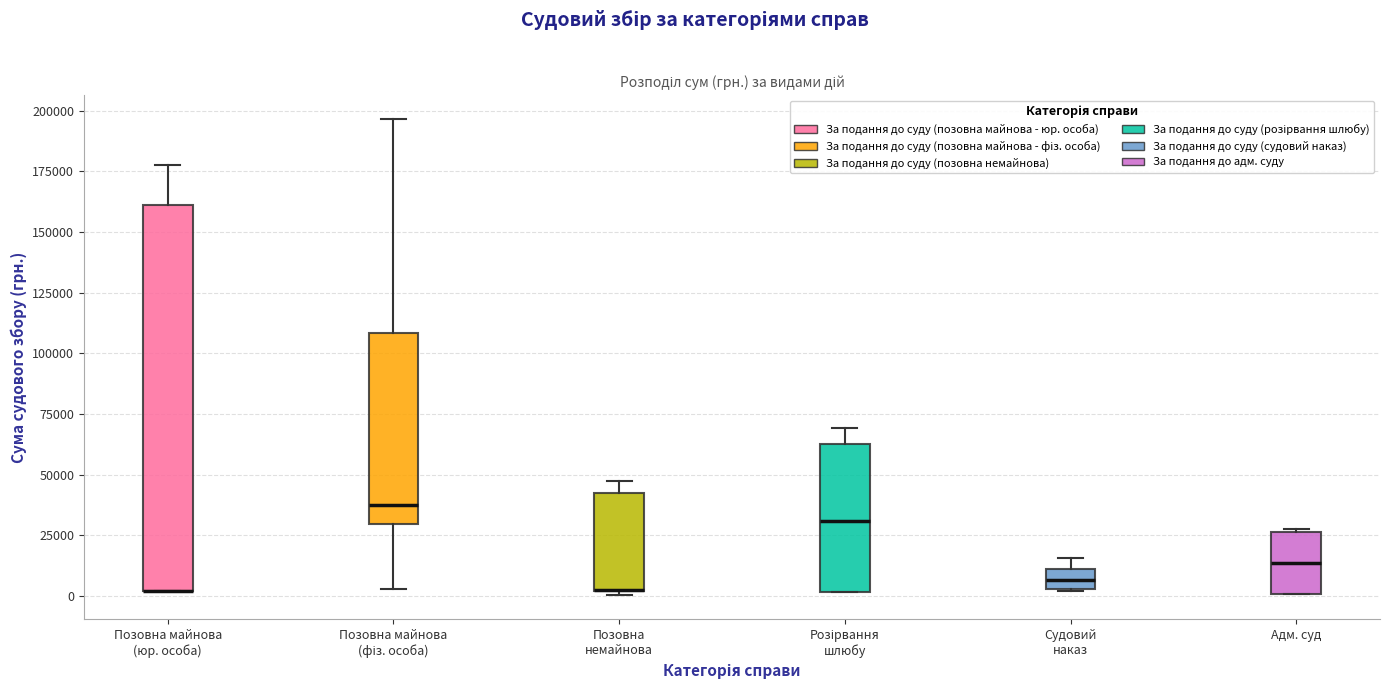

Comparing the boxes themselves (not the whiskers), which one is the tallest?

Позовна майнова (юр. особа)